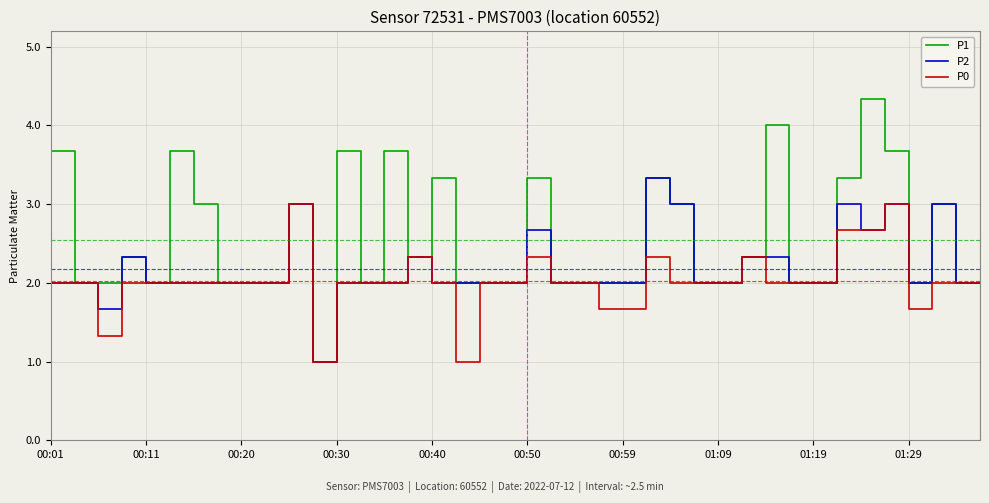

What is the greatest value displayed?

4.3